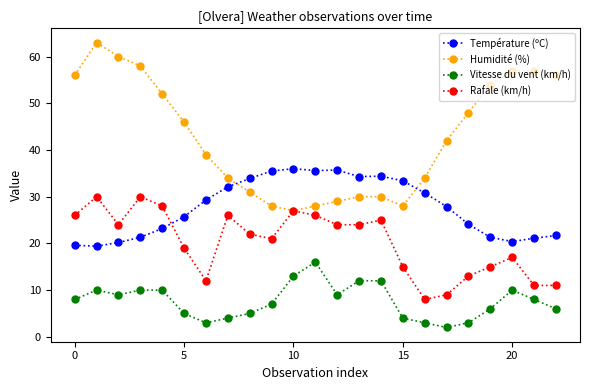

What is the value of the Température (ºC) point at the 21st from the left?

20.4